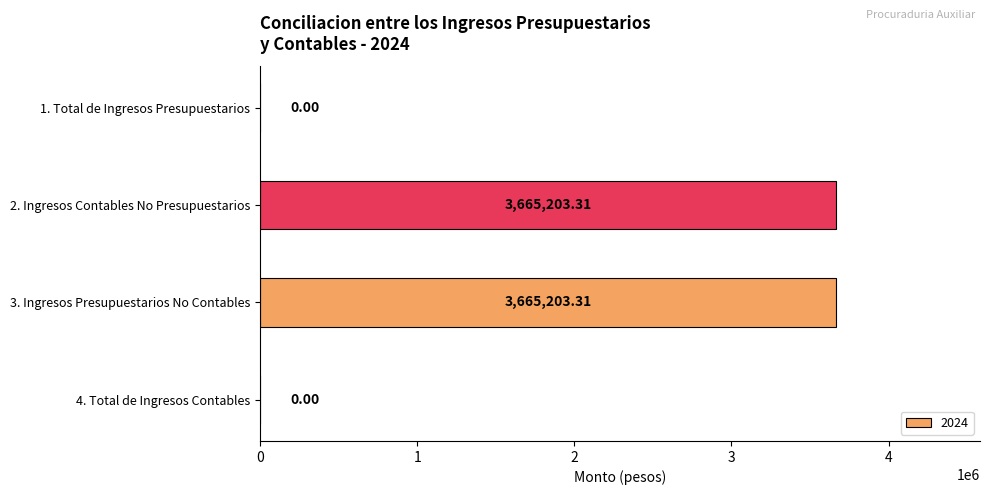

Are the bars grouped side by side (vs. stacked)?

No